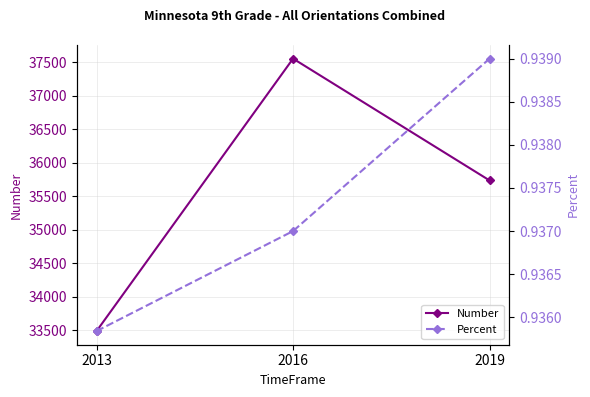

What are all the series names shown in the legend?

Number, Percent